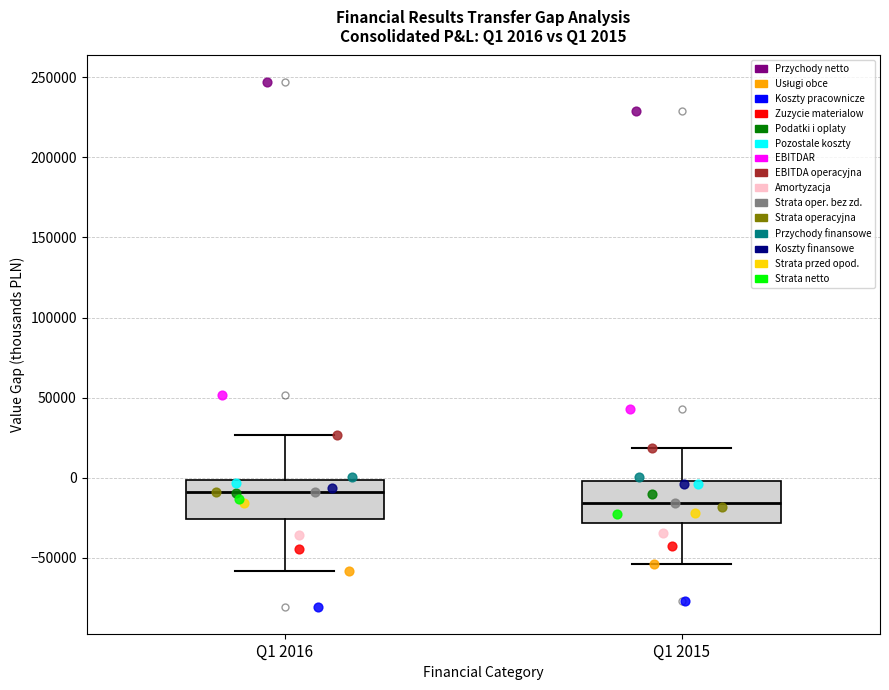

Which box's median line is the highest?

Q1 2016